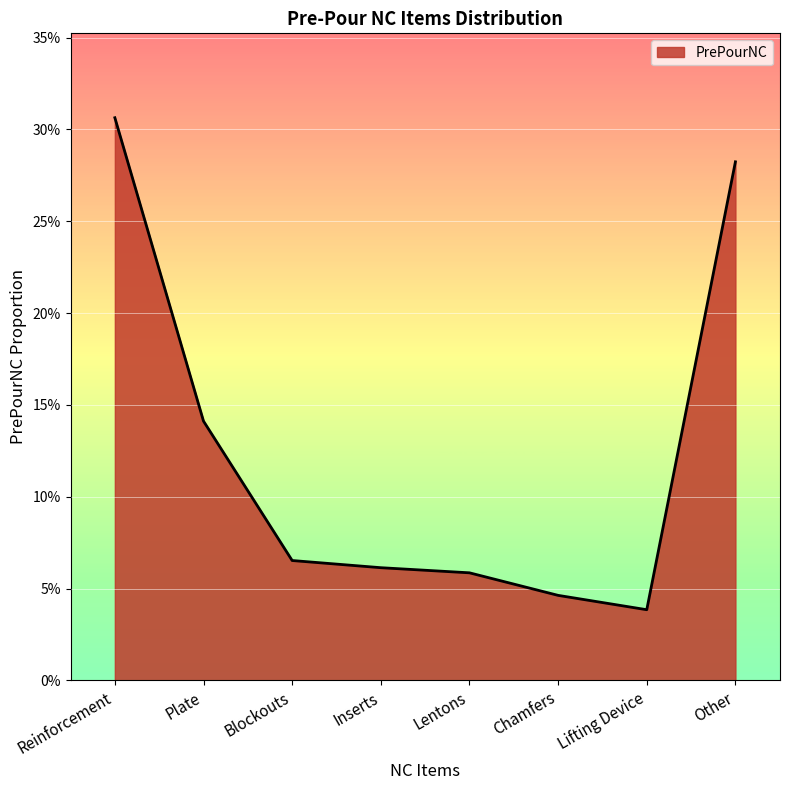

Rank the categories by value from highest to lowest.

Reinforcement, Other, Plate, Blockouts, Inserts, Lentons, Chamfers, Lifting Device